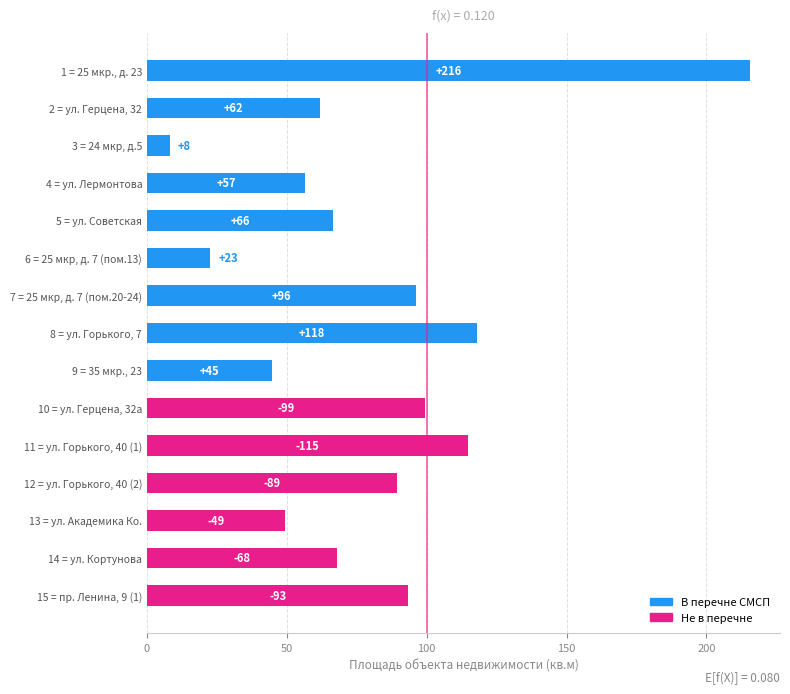

How many bars are there in total?

15